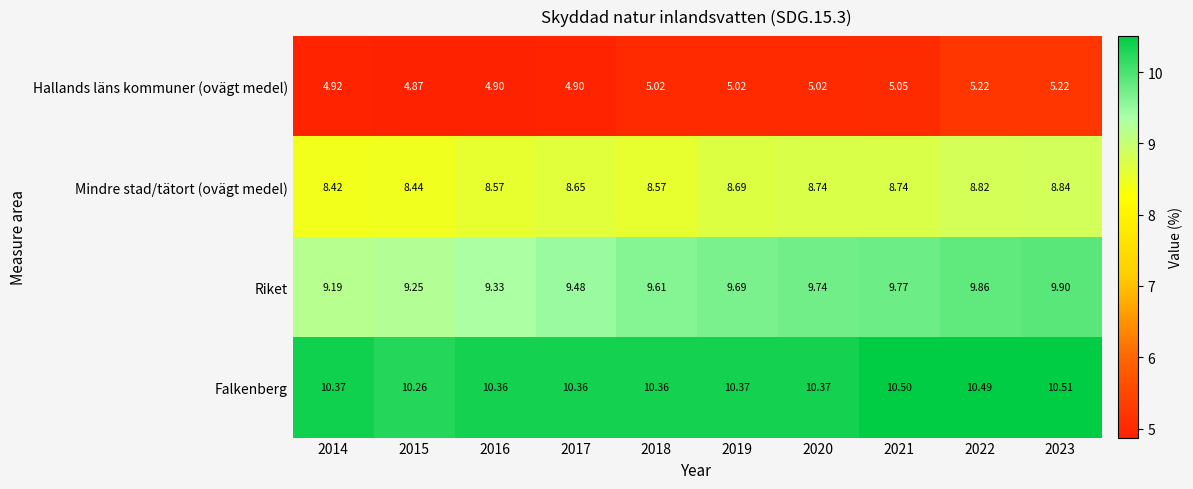

Is the value of Hallands läns kommuner (ovägt medel) at 2015 greater than the value of Mindre stad/tätort (ovägt medel) at 2023?

No